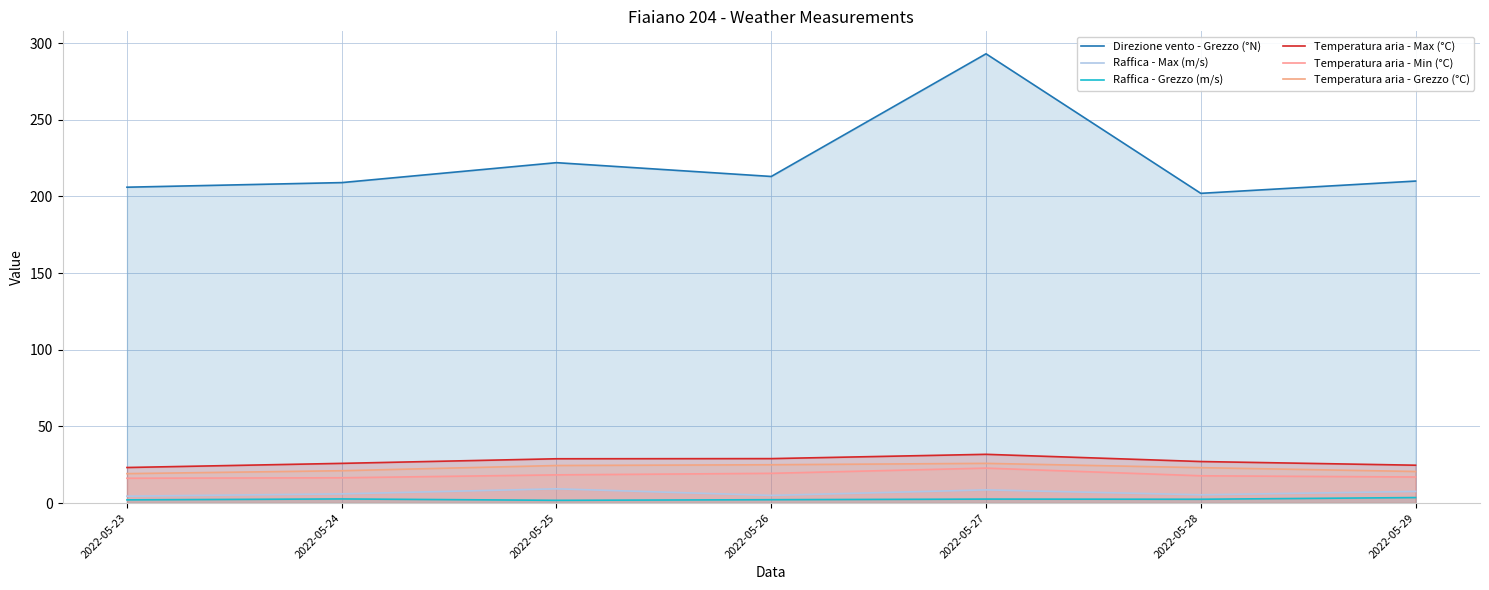

What is the difference between the Temperatura aria - Grezzo (°C) values at 2022-05-24 and 2022-05-23?

1.9